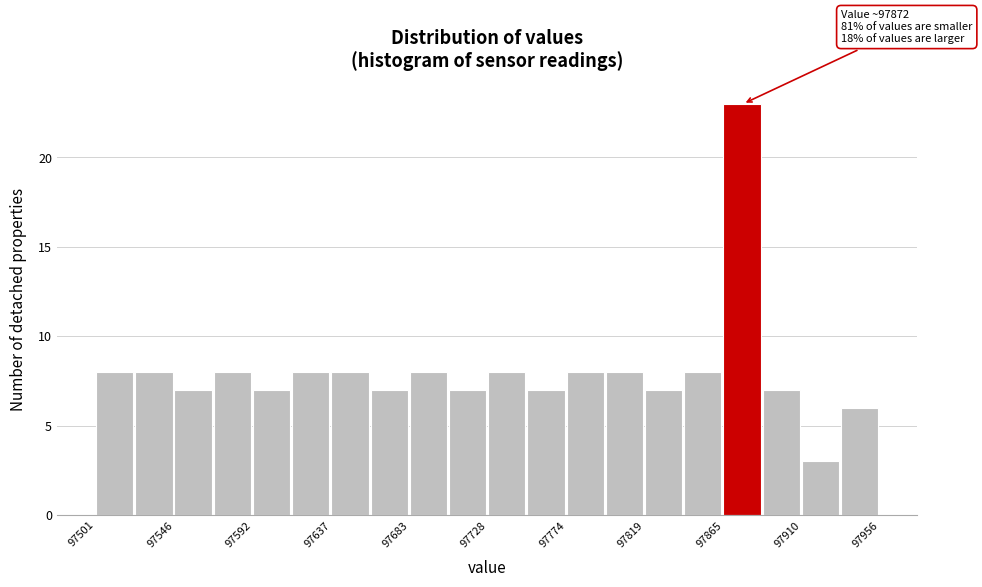

Which range on the x-axis has the tallest bar?

97865 to 97890